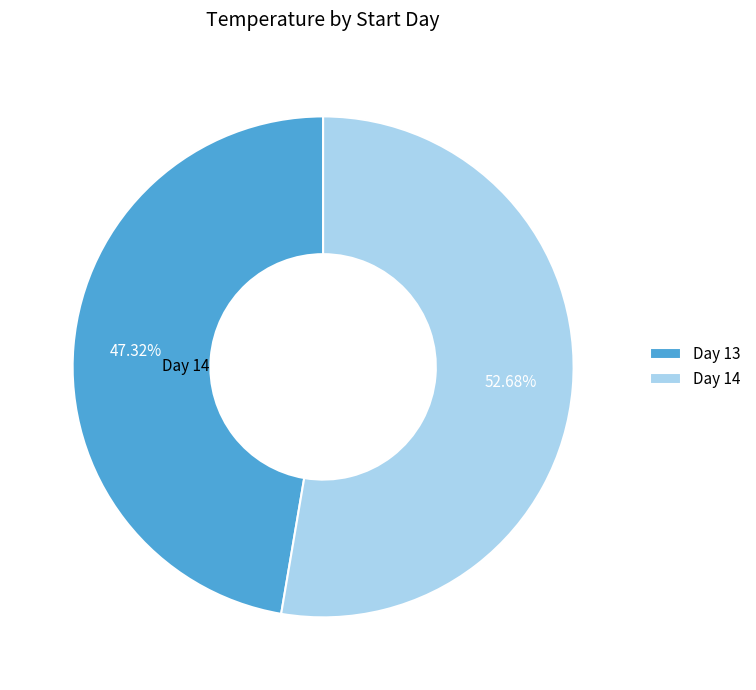

Does any single category account for the majority?

Yes